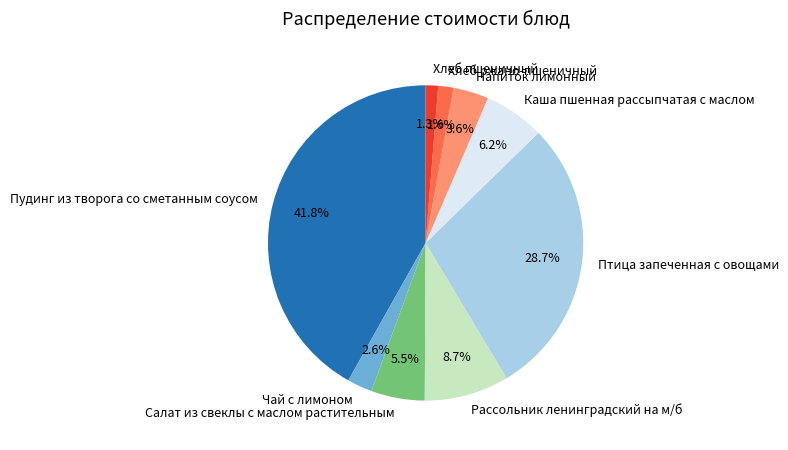

How much of the chart is everything except Рассольник ленинградский на м/б?

91.3%